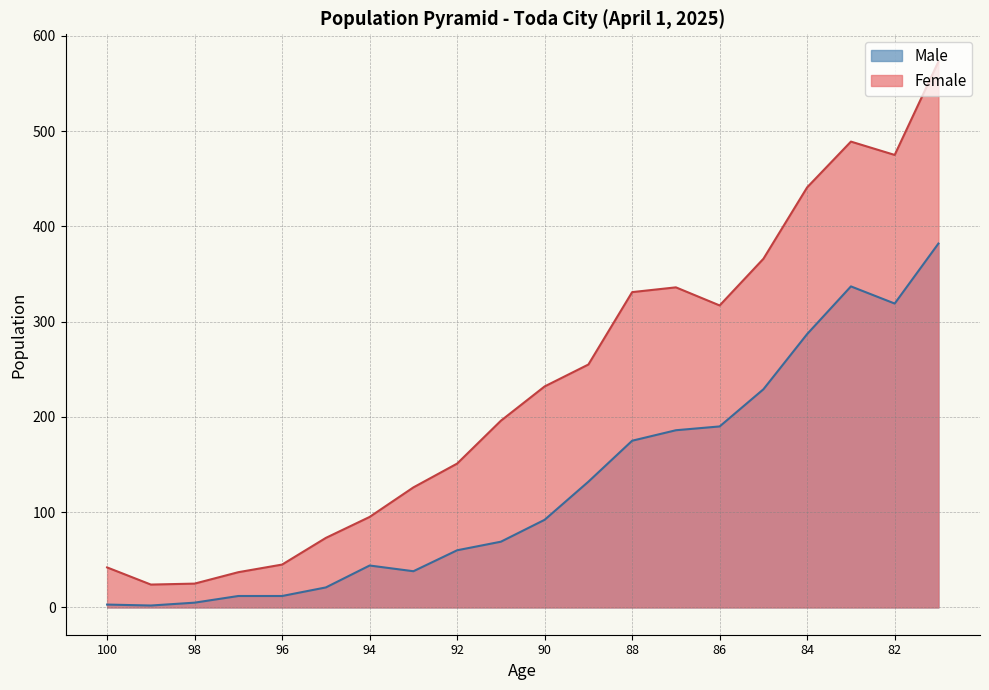

What is the difference between the maximum and minimum values in the Male series?

380